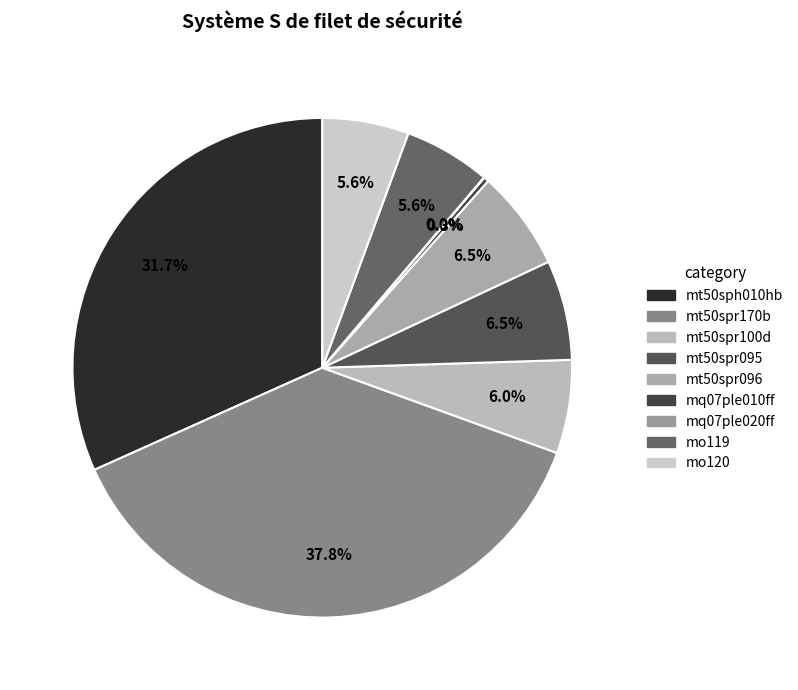

Which category has the smallest portion of the pie?

mq07ple020ff